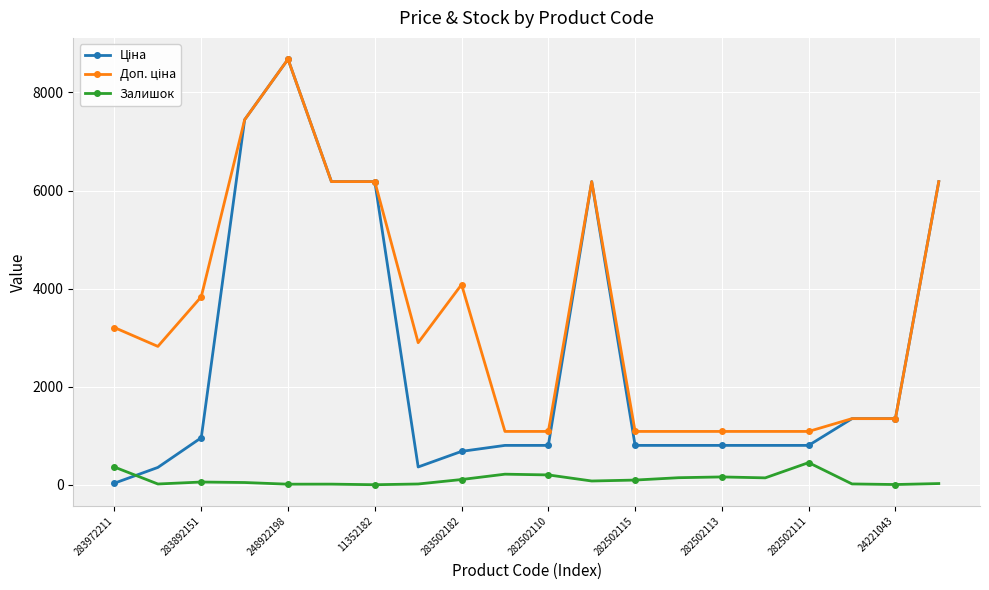

In Залишок, how many points are higher than both neighbors (excluding endpoints)?

5